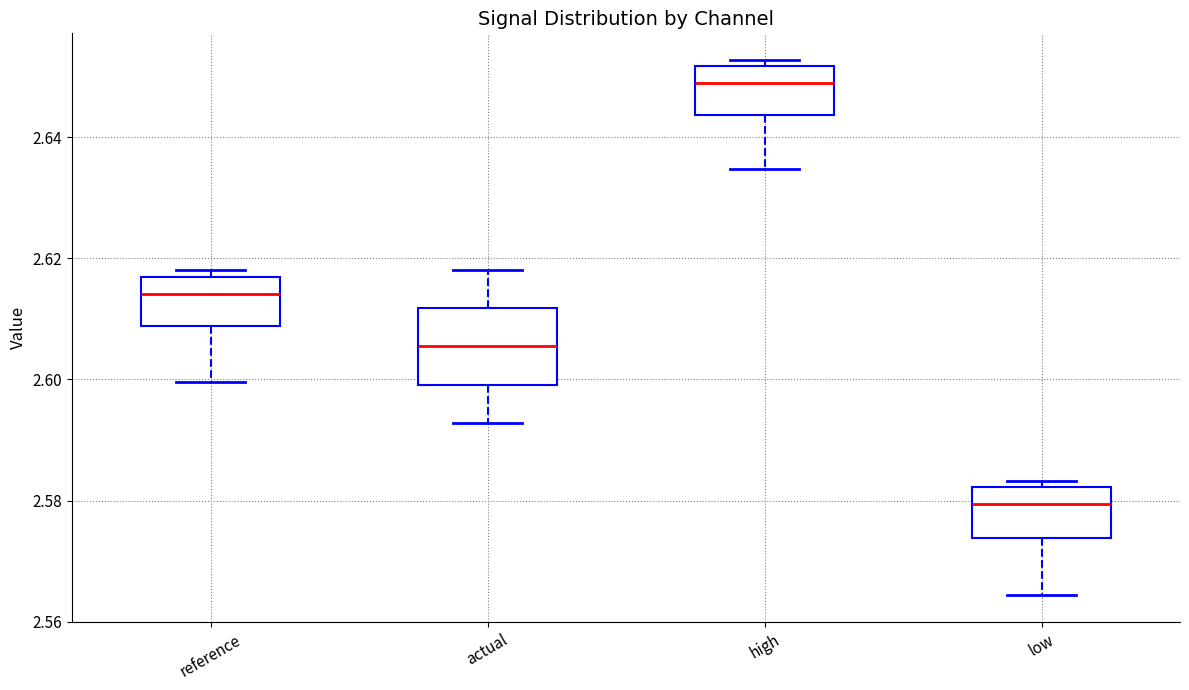

Where does the lower whisker of the box for high end on the y-axis? The values are not printed on the chart, so give them approximately, as read against the axis.

2.634